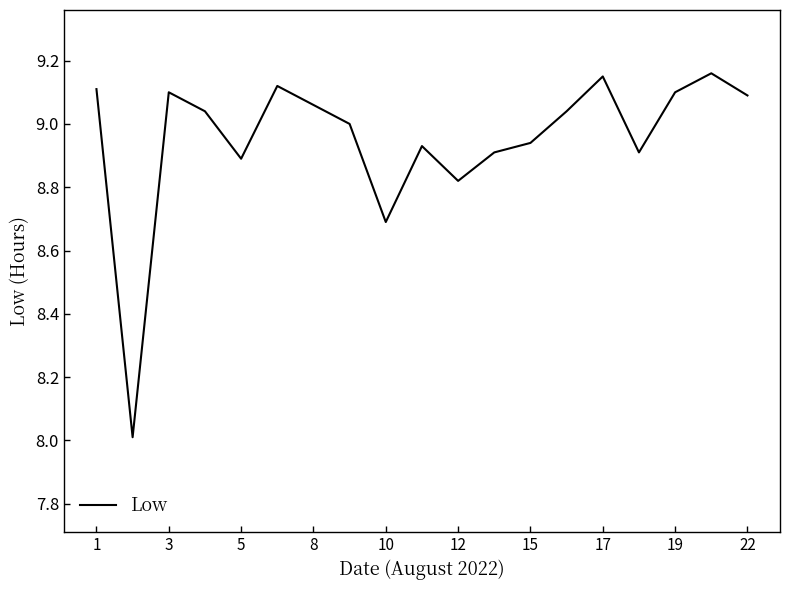

What is the minimum value shown in the chart?

8.0